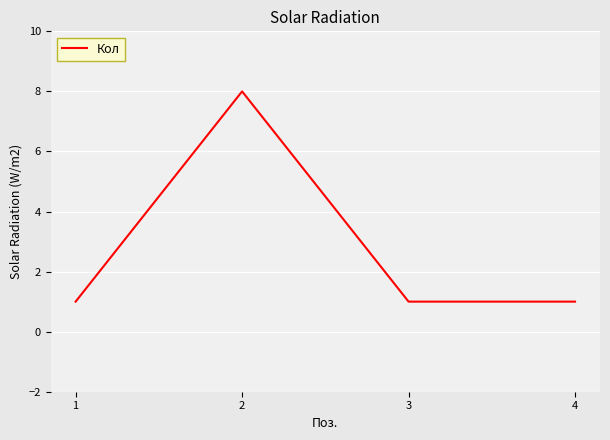

Read the value at 1.

1